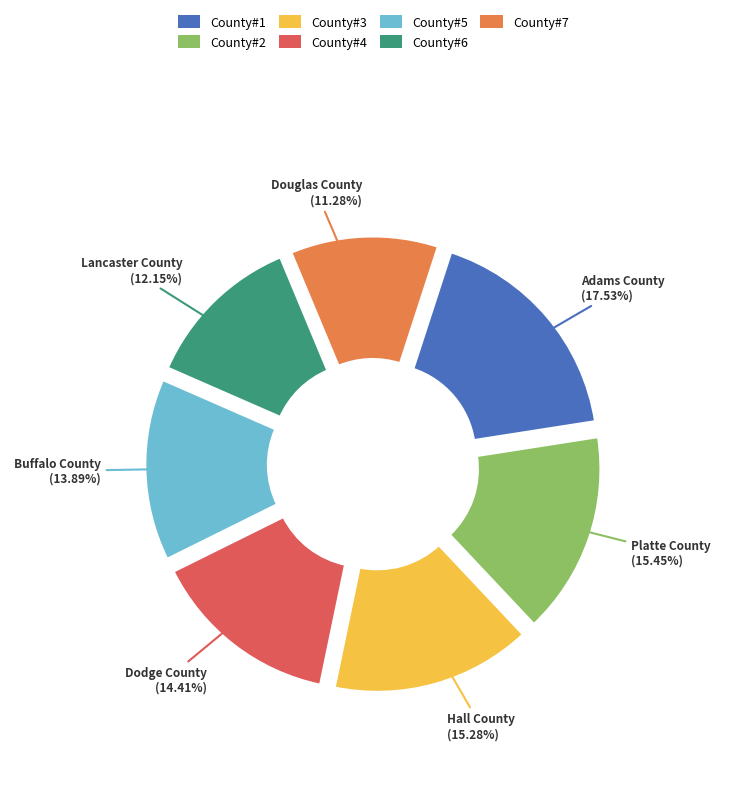

Do County#7 and County#4 together represent more than half of the pie?

No